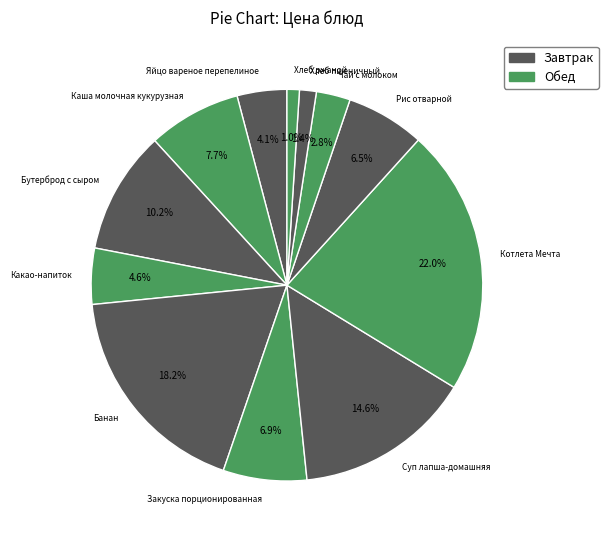

Which category has the biggest portion of the pie?

Котлета Мечта